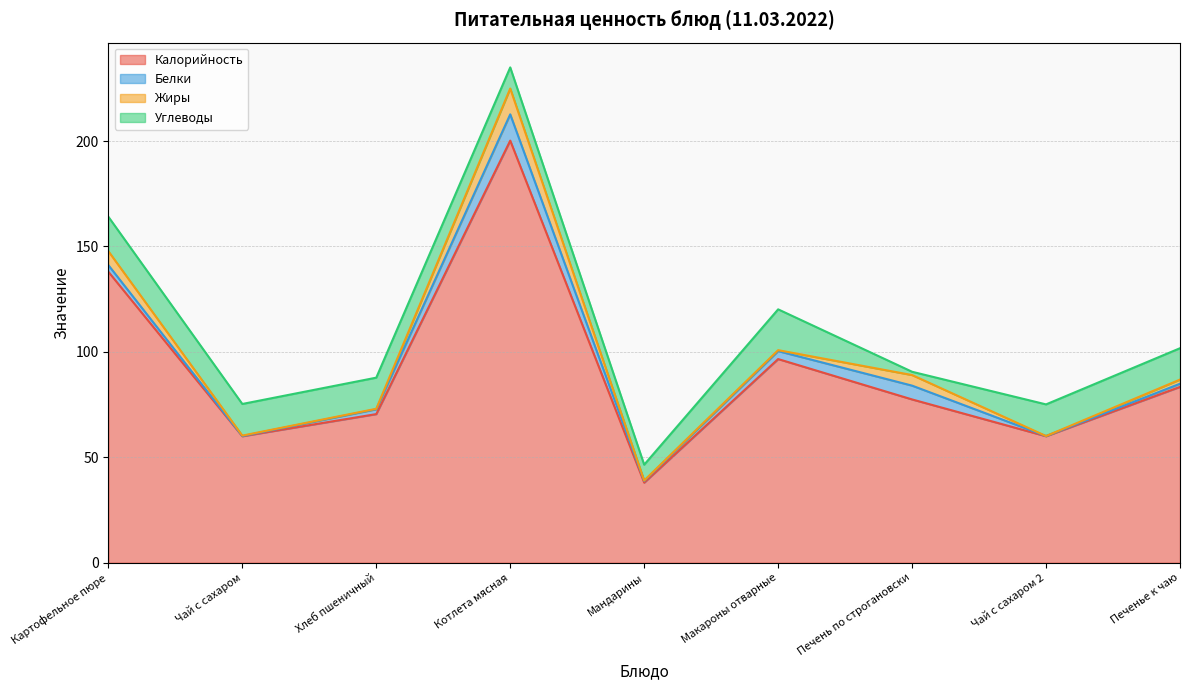

Reading right to left, what are all the values shown in this chart?

Калорийность: Печенье к чаю=83.4	Чай с сахаром 2=60.0	Печень по строгановски=77.5	Макароны отварные=96.6	Мандарины=38.0	Котлета мясная=200.2	Хлеб пшеничный=70.5	Чай с сахаром=60.0	Картофельное пюре=138.0
Белки: Печенье к чаю=1.5	Чай с сахаром 2=0.1	Печень по строгановски=6.5	Макароны отварные=3.8	Мандарины=0.8	Котлета мясная=12.5	Хлеб пшеничный=2.3	Чай с сахаром=0.1	Картофельное пюре=3.1
Жиры: Печенье к чаю=2.0	Чай с сахаром 2=0.0	Печень по строгановски=5.0	Макароны отварные=0.5	Мандарины=0.2	Котлета мясная=12.2	Хлеб пшеничный=0.2	Чай с сахаром=0.2	Картофельное пюре=6.6
Углеводы: Печенье к чаю=14.9	Чай с сахаром 2=15.0	Печень по строгановски=1.6	Макароны отварные=19.4	Мандарины=7.5	Котлета мясная=10.0	Хлеб пшеничный=14.8	Чай с сахаром=15.0	Картофельное пюре=16.4